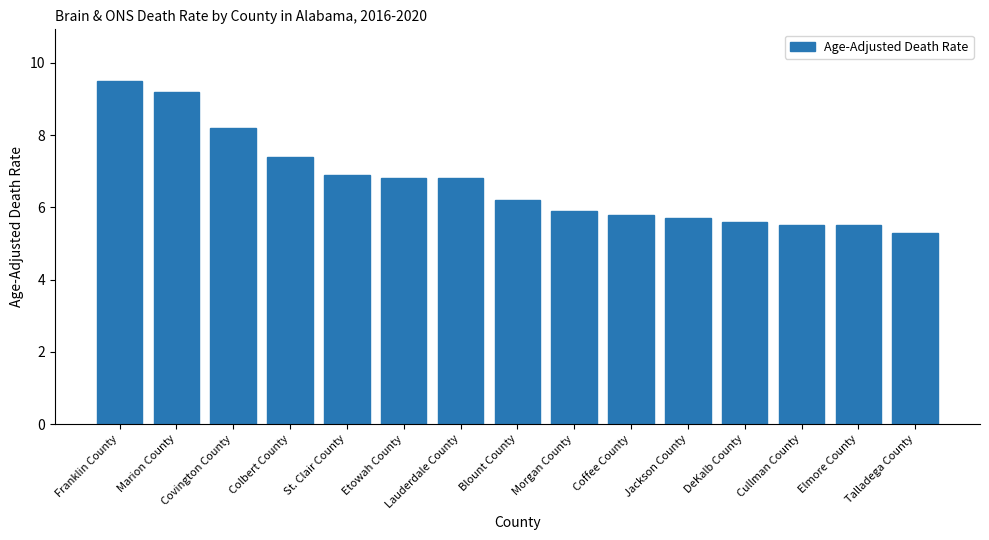

Reading left to right, extract all data points from this chart.

9.5	9.2	8.2	7.4	6.9	6.8	6.8	6.2	5.9	5.8	5.7	5.6	5.5	5.5	5.3